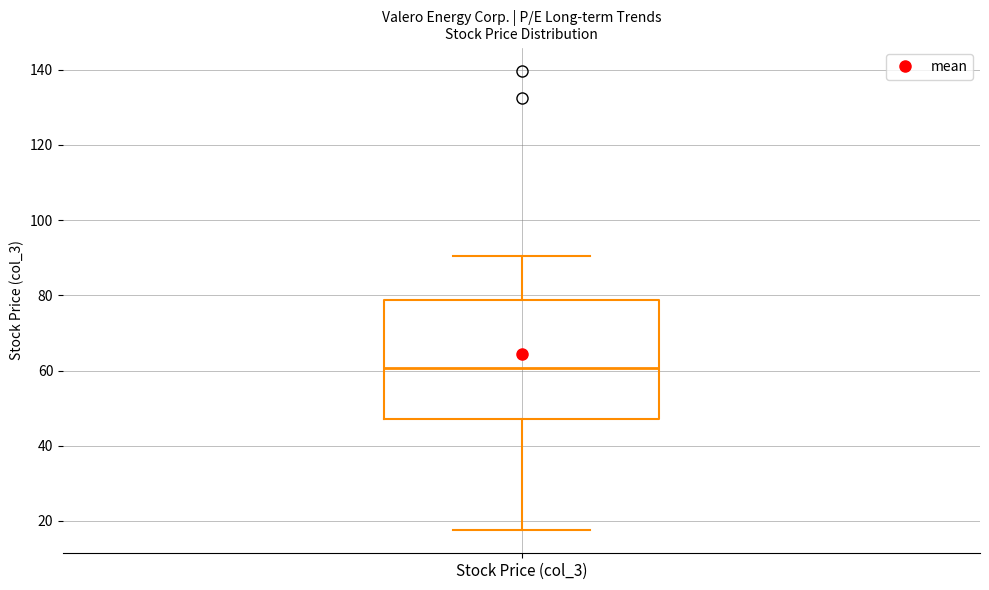

Read this box plot against the y-axis: the position of the median line, the range covered by the box, and the ends of both whiskers. The values are not printed on the chart, so give them approximately, as read against the axis.

median 60, box 48 to 78, whiskers 18 to 90